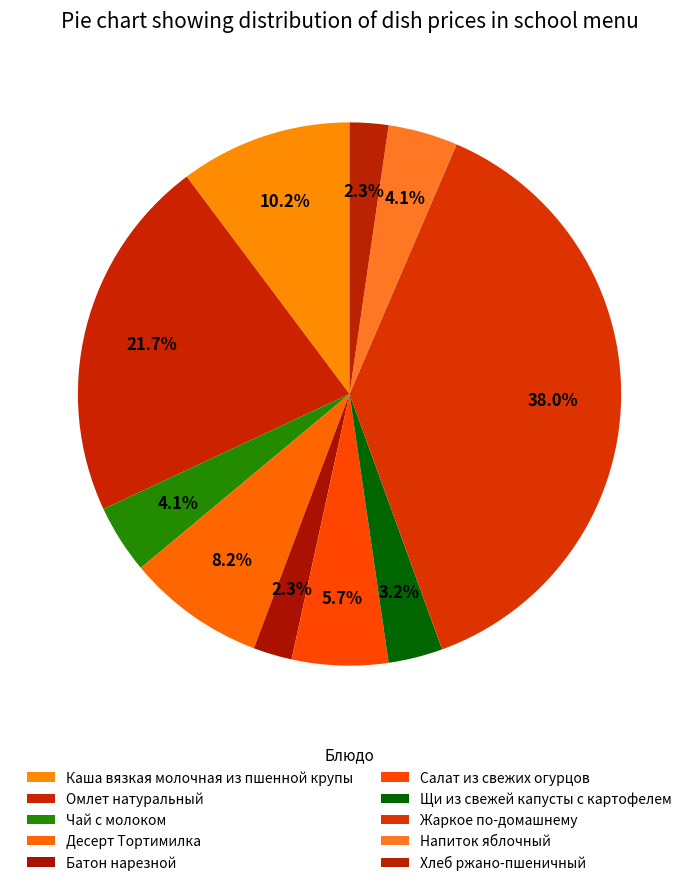

What percentage is NOT represented by Омлет натуральный?

78.3%